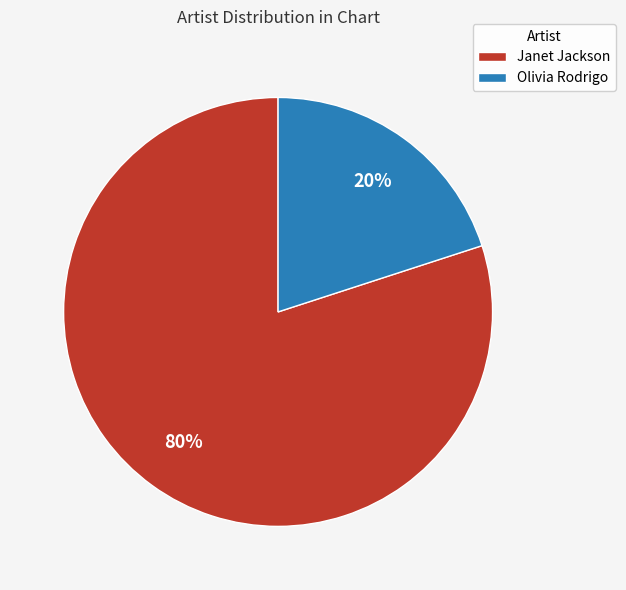

Which category has the smallest portion of the pie?

Olivia Rodrigo